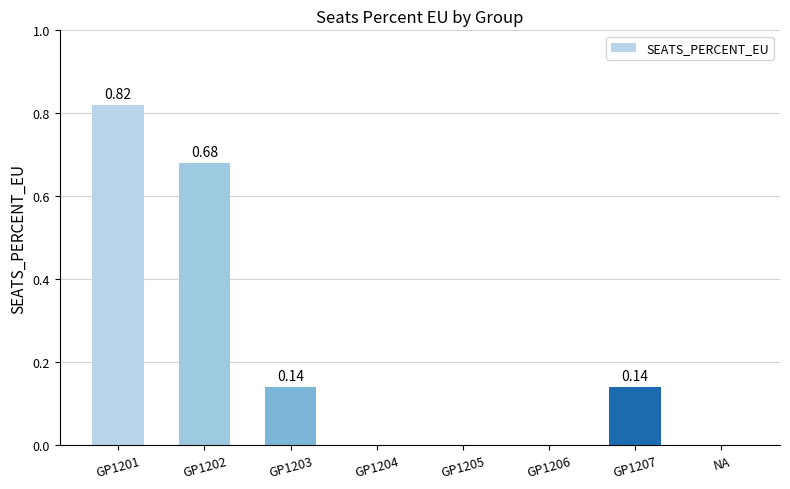

Count the values in the range 0 to 1.

8